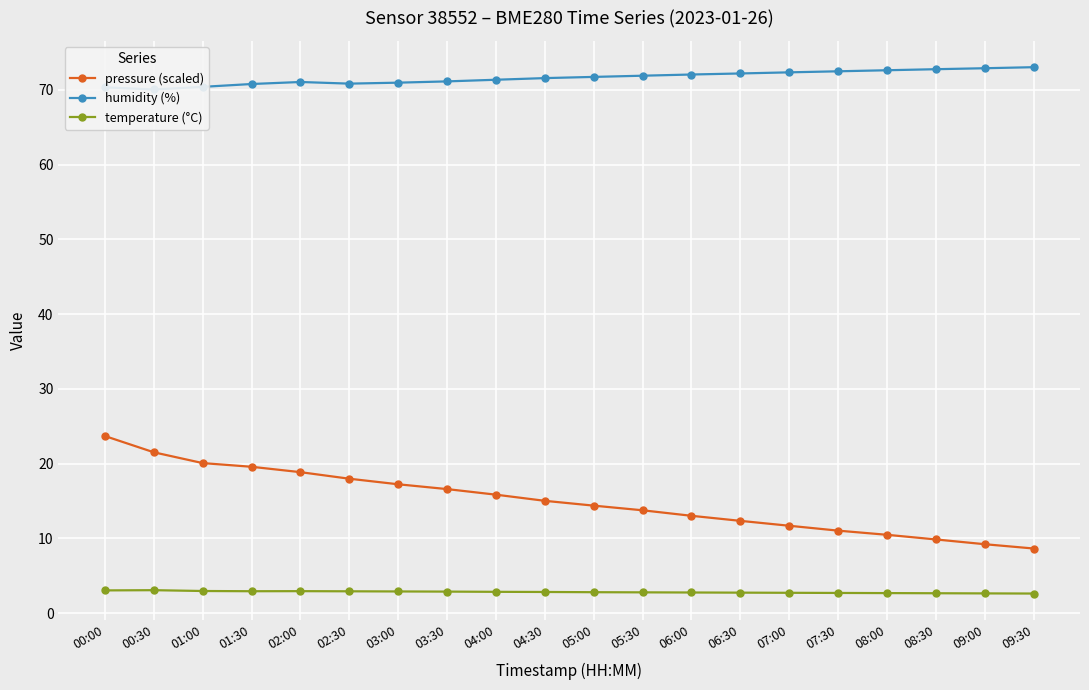

Which series changed the most between 05:30 and 07:30?

pressure (scaled)